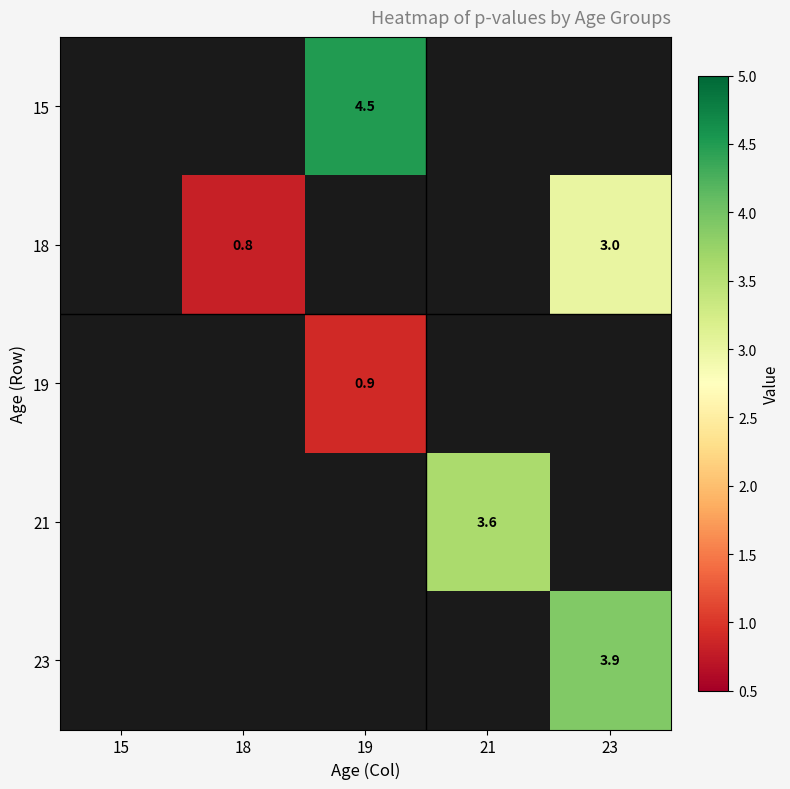

True or false: 15 has a value of 4.5 at 19.

True